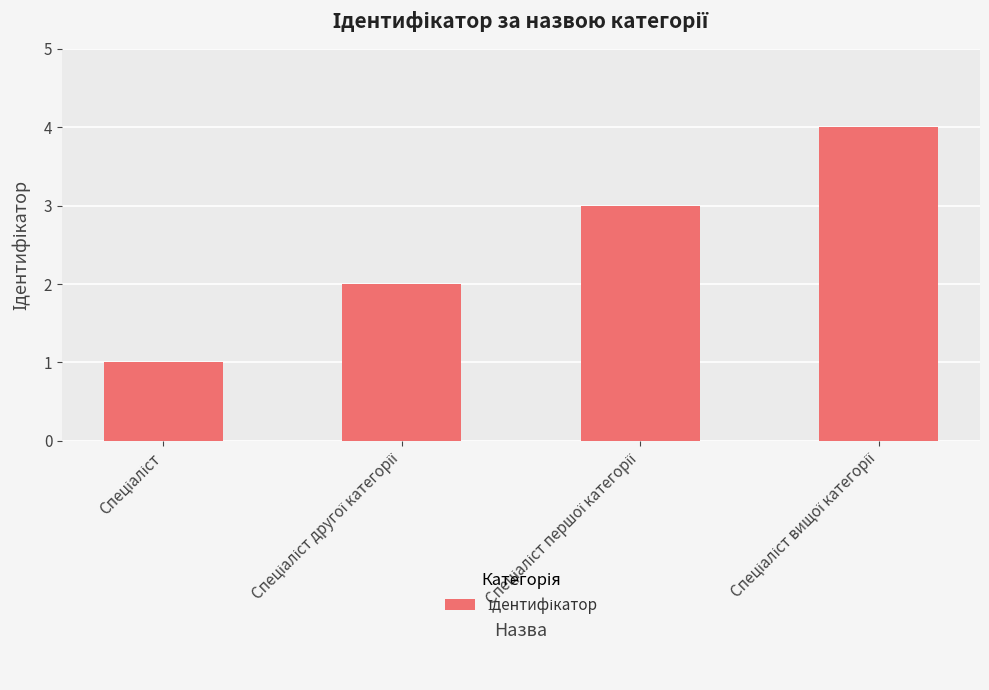

What is the maximum value shown in the chart?

4